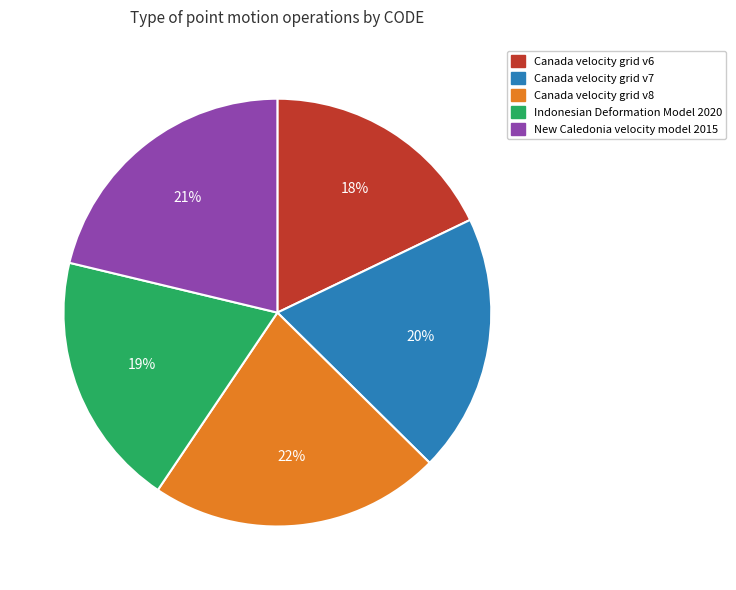

Which slice is the smallest?

Canada velocity grid v6